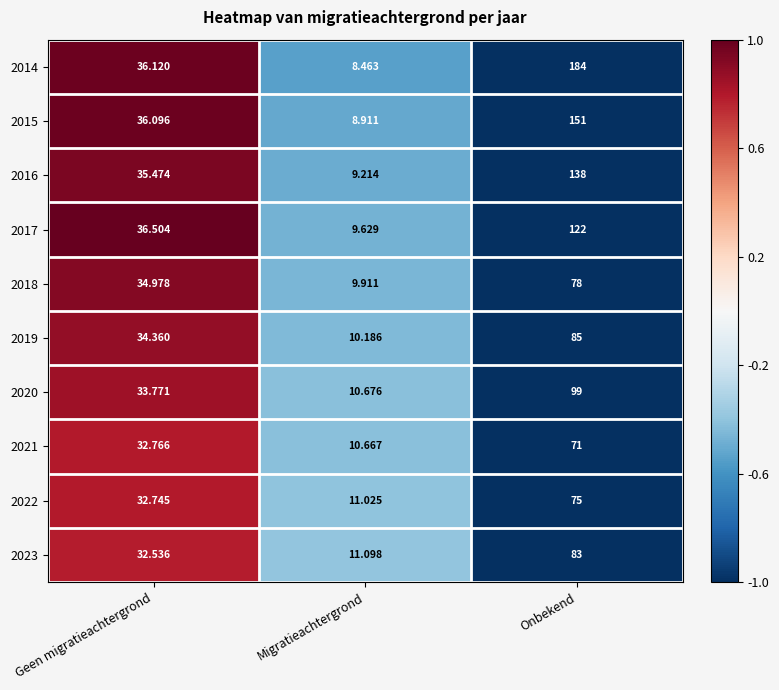

Which label corresponds to the smallest value in the chart?

Migratieachtergrond